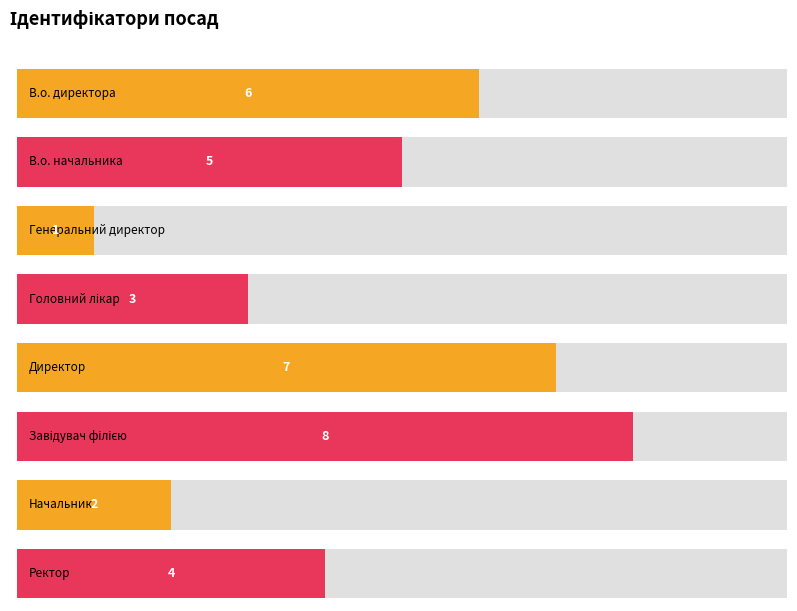

What is the approximate value at Головний лікар?

3